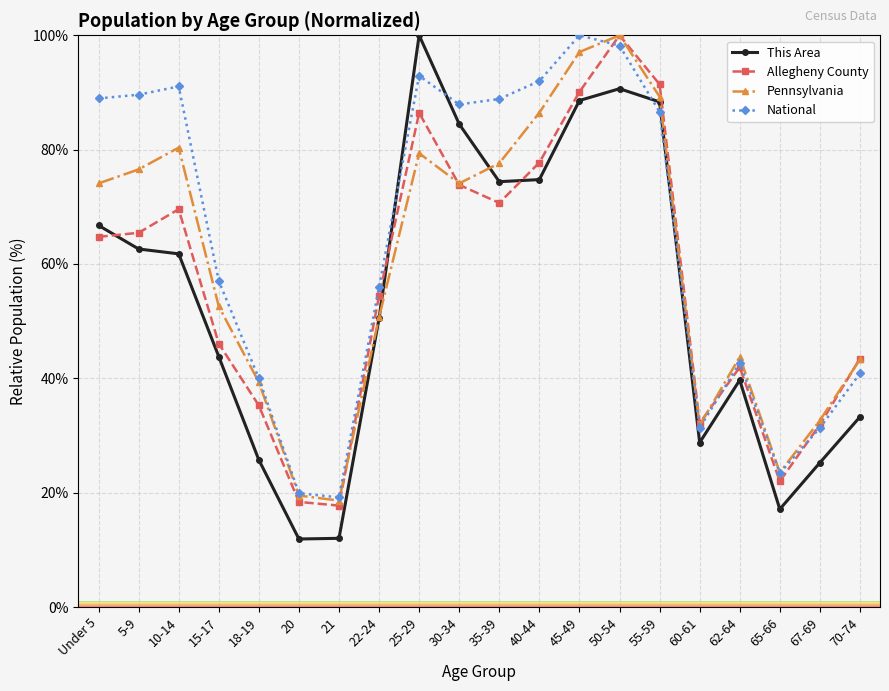

The National series shows 30.9 at 21. True or false?

False